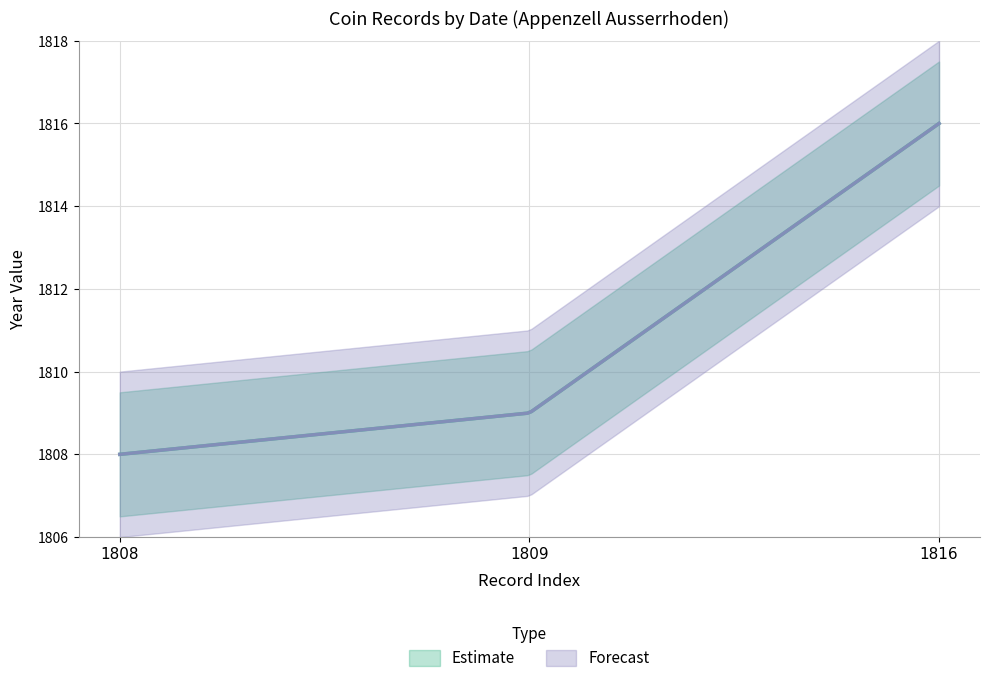

How many lines are shown in the chart?

2